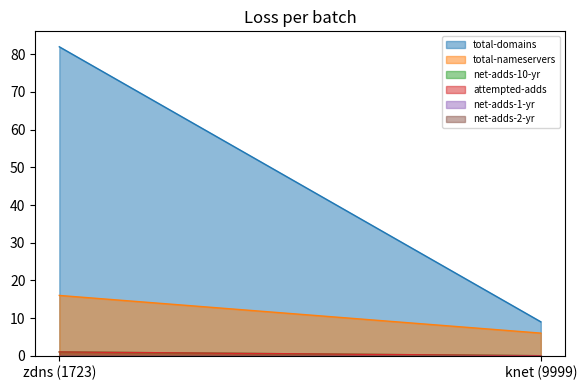

Reading left to right, extract all data points from this chart.

total-domains: zdns (1723)=82	knet (9999)=9
total-nameservers: zdns (1723)=16	knet (9999)=6
net-adds-10-yr: zdns (1723)=1	knet (9999)=0
attempted-adds: zdns (1723)=1	knet (9999)=0
net-adds-1-yr: zdns (1723)=0	knet (9999)=0
net-adds-2-yr: zdns (1723)=0	knet (9999)=0